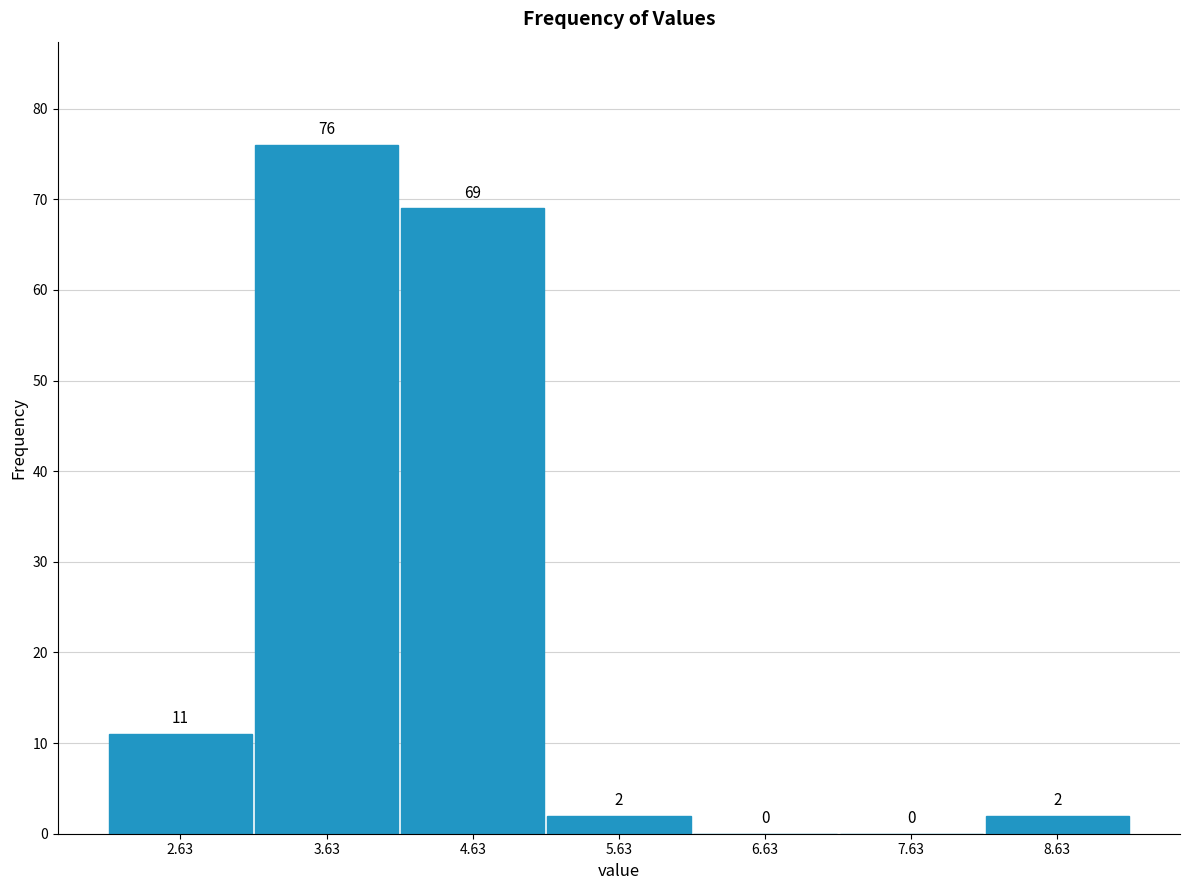

How tall is the bar that spans 2.13 to 3.13 on the x-axis? The bar edges are not printed on the chart, so give them approximately, as read against the axis.

11